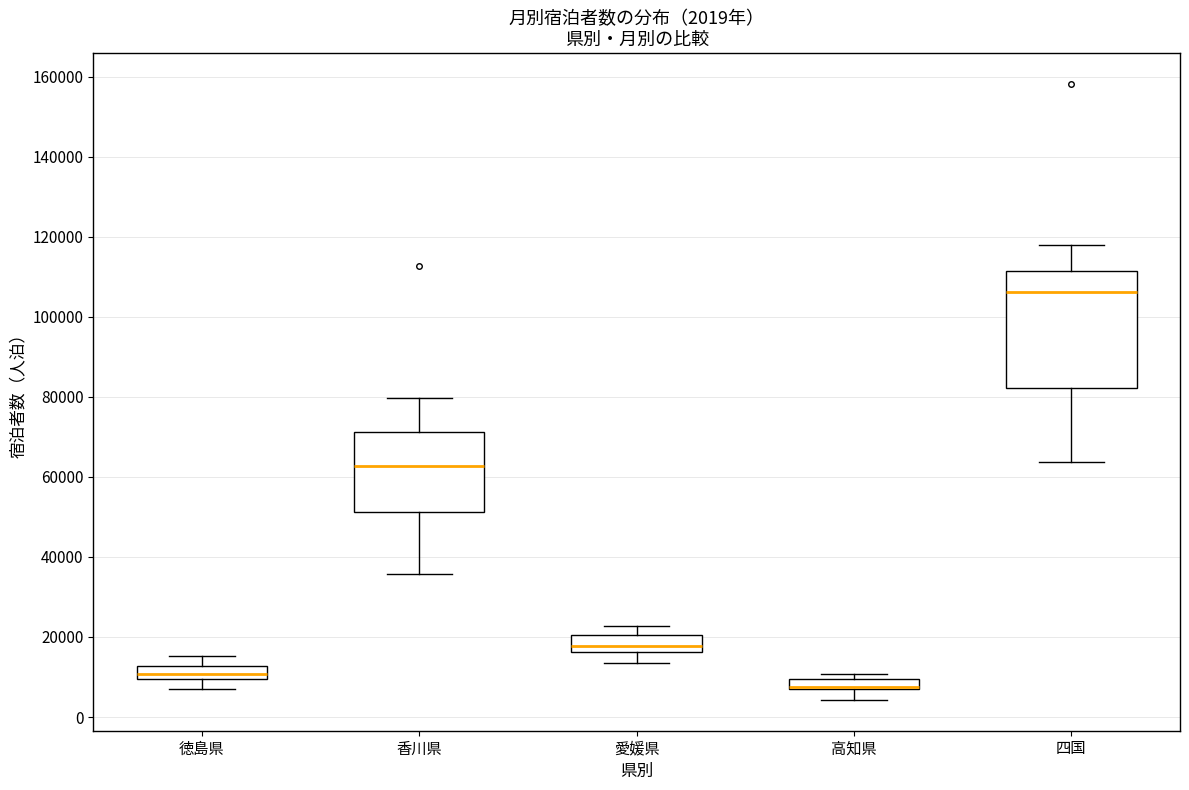

Which box is the tallest, from its lower edge to its upper edge?

四国